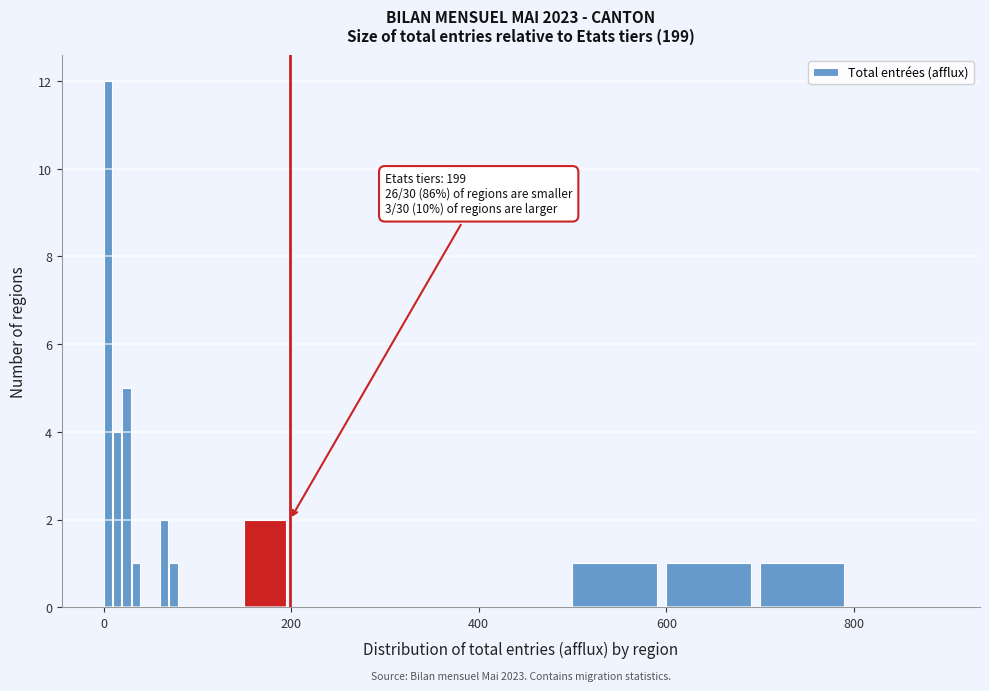

Around what value on the x-axis is the tallest bar? Give the approximate position of its centre, as read against the axis.

0